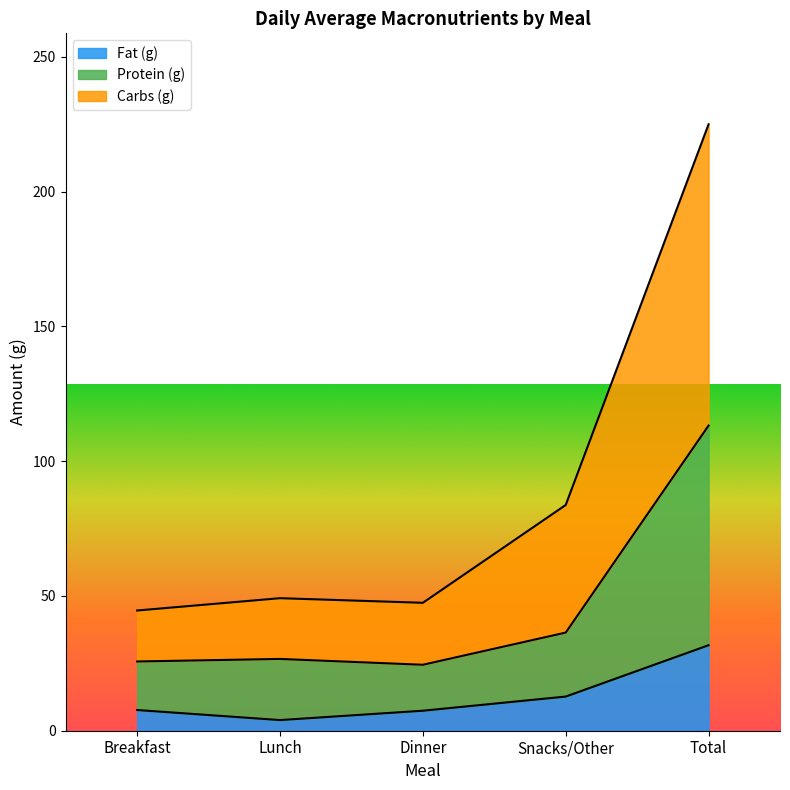

What is the spread (max minus min) of values at Dinner?

40.0